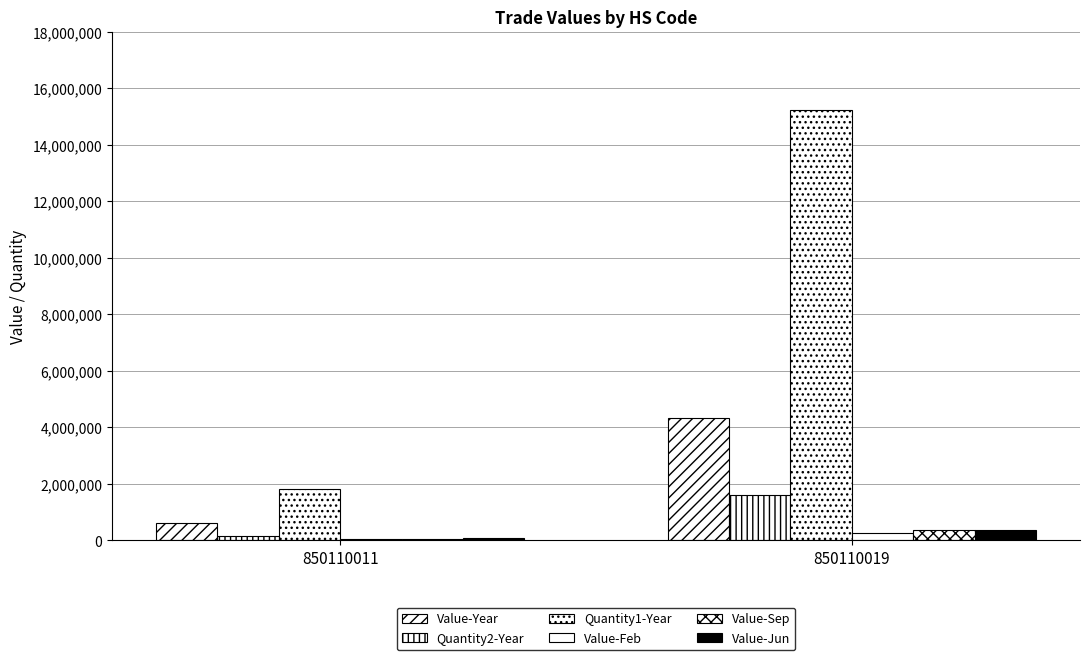

Which series has the largest total across all categories?

Quantity1-Year